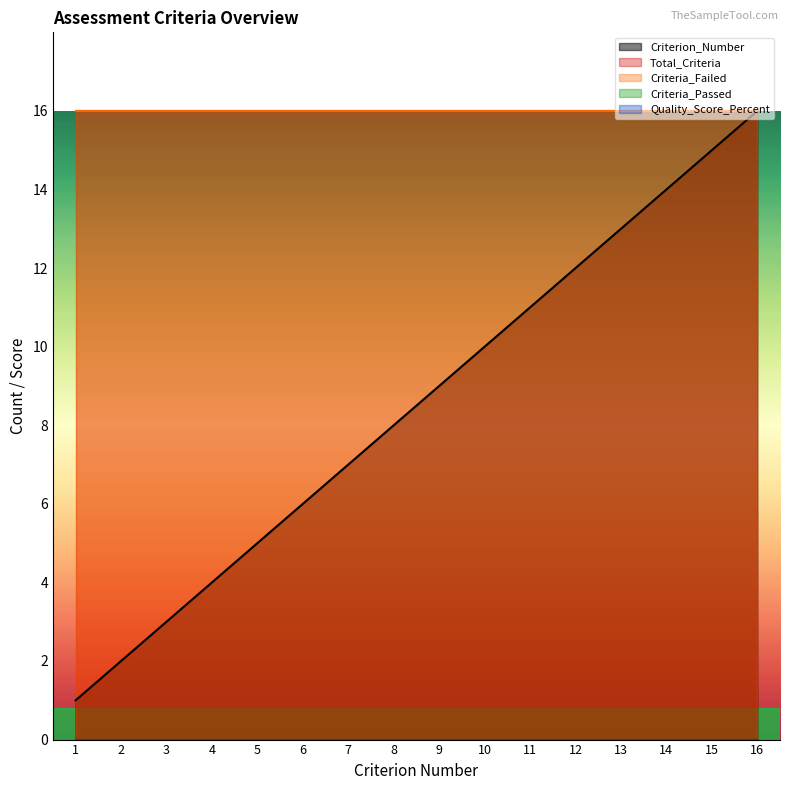

At how many categories does at least one series exceed 2?

16